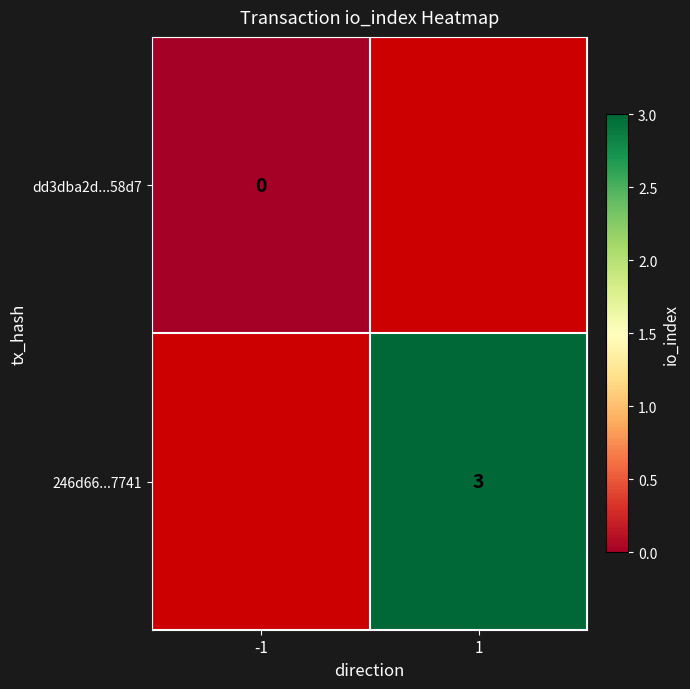

The value of 246d66...7741 at 1 is 5. True or false?

False